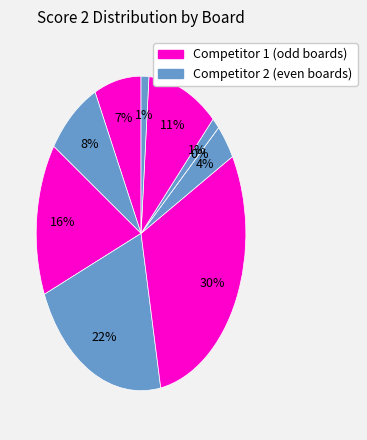

Do Board 3 and Board 10 together represent more than half of the pie?

No